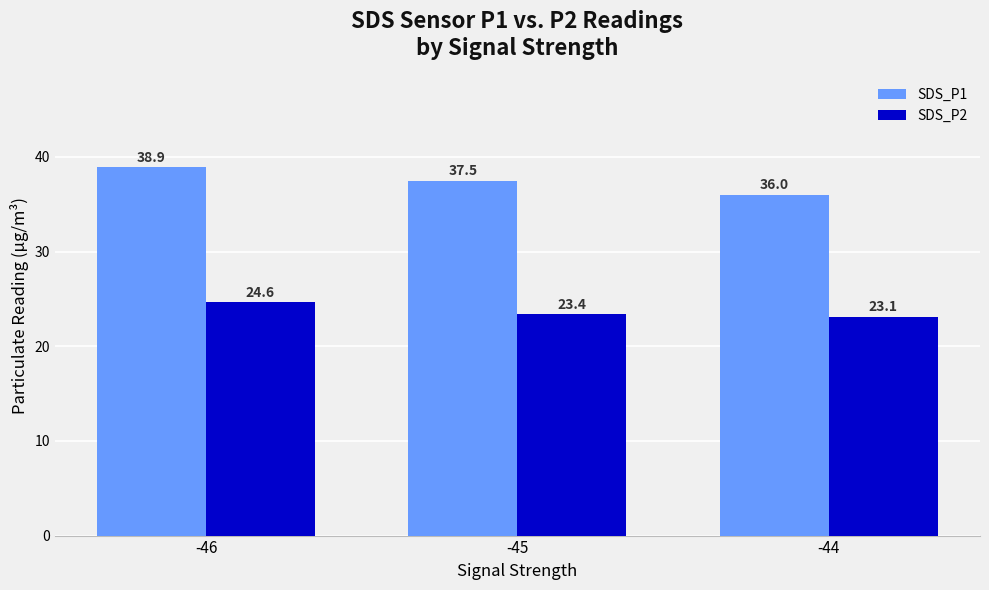

At which category does the chart reach its peak across all series?

-46